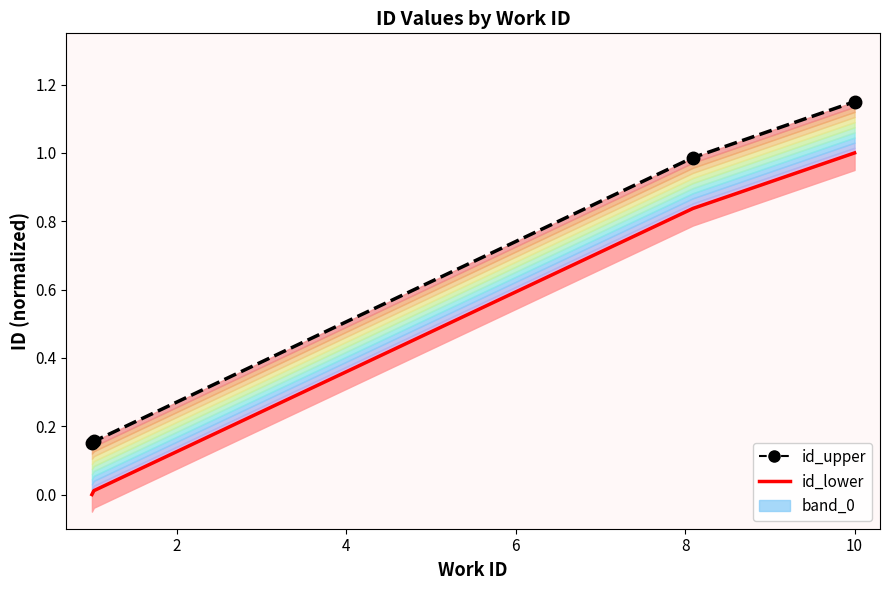

Is the value of id_lower at 0 greater than the value of id_upper at 6?

No